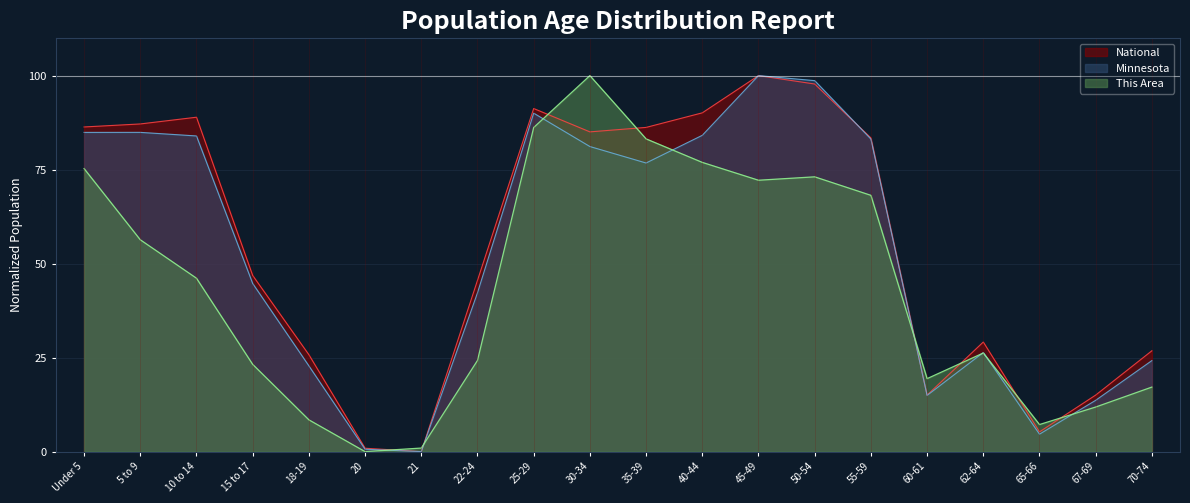

What are all the series names shown in the legend?

National, Minnesota, This Area